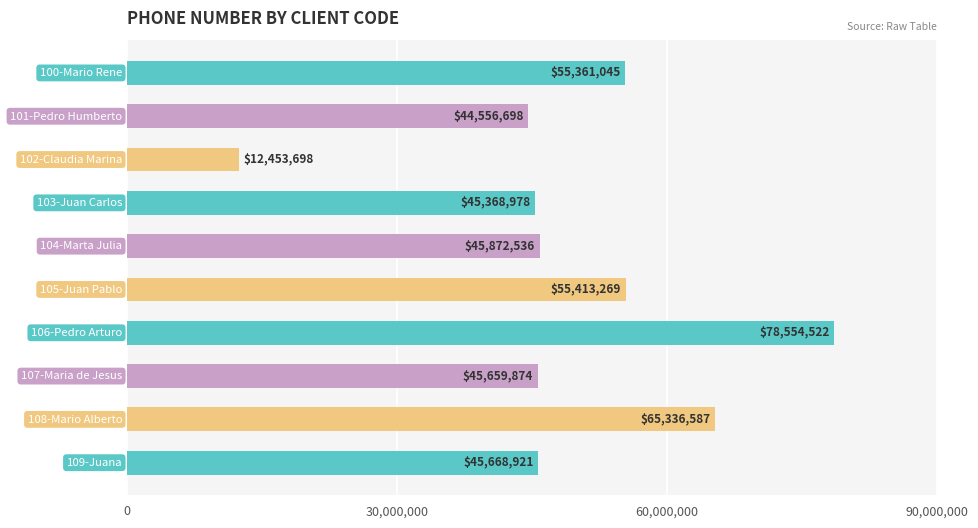

What is the minimum value shown in the chart?

12453698